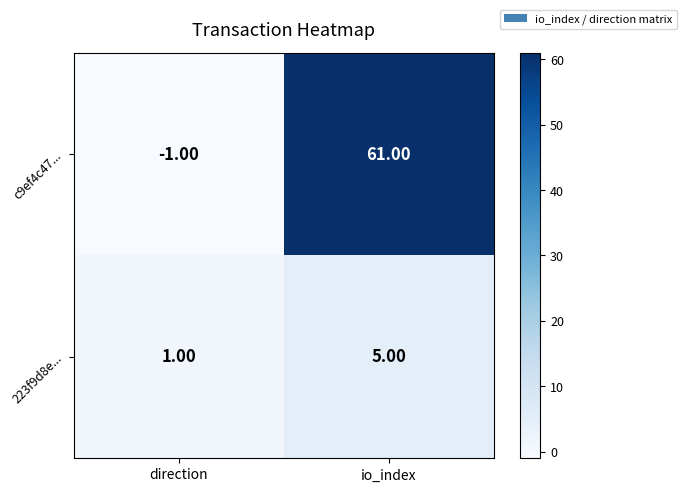

List the series in order of their peak value, highest first.

c9ef4c47..., 223f9d8e...